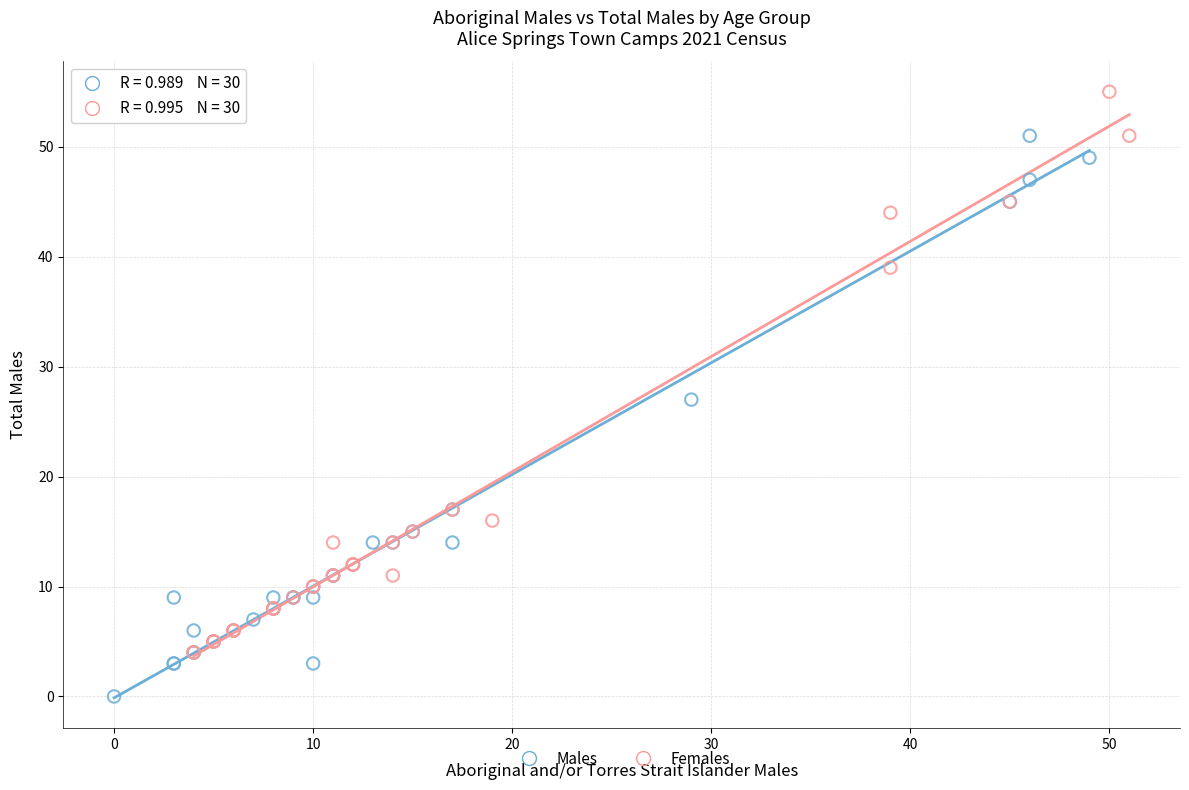

Which series contains the highest Y value?

Females